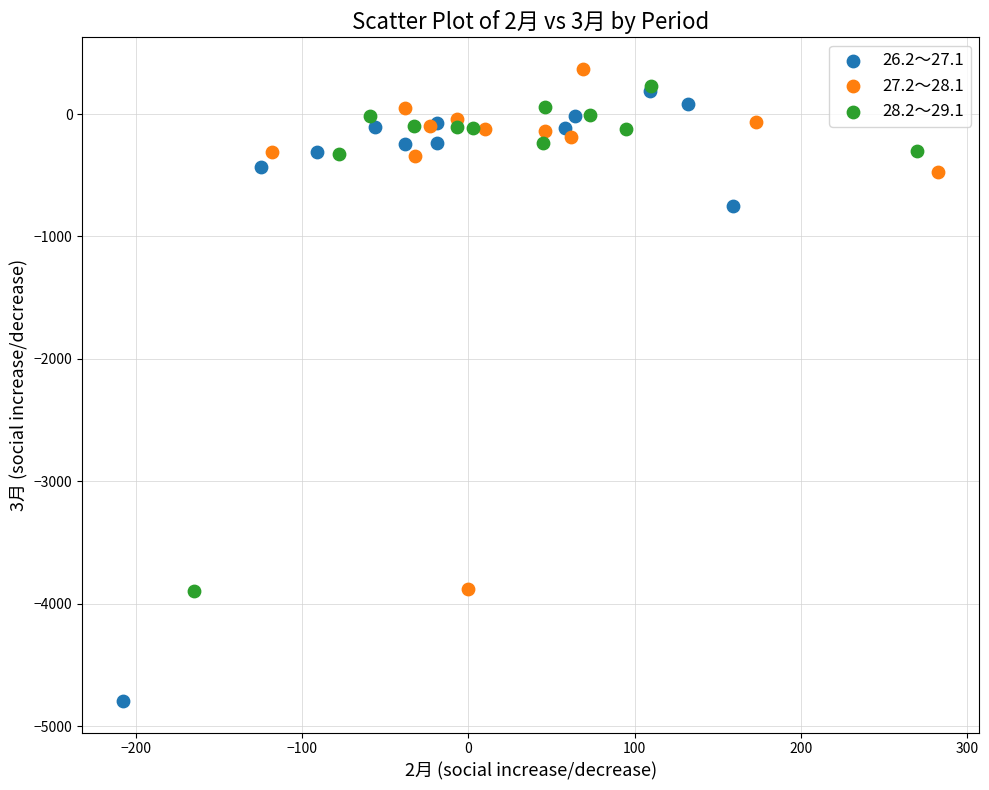

Which series contains the highest Y value?

27.2～28.1